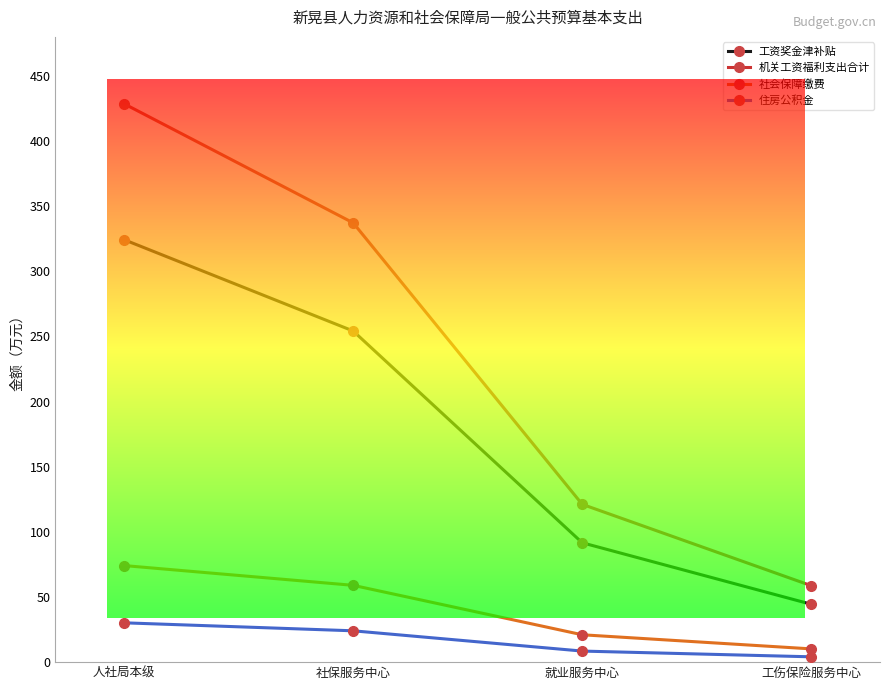

How many data points in 社会保障缴费 are above 58?

2